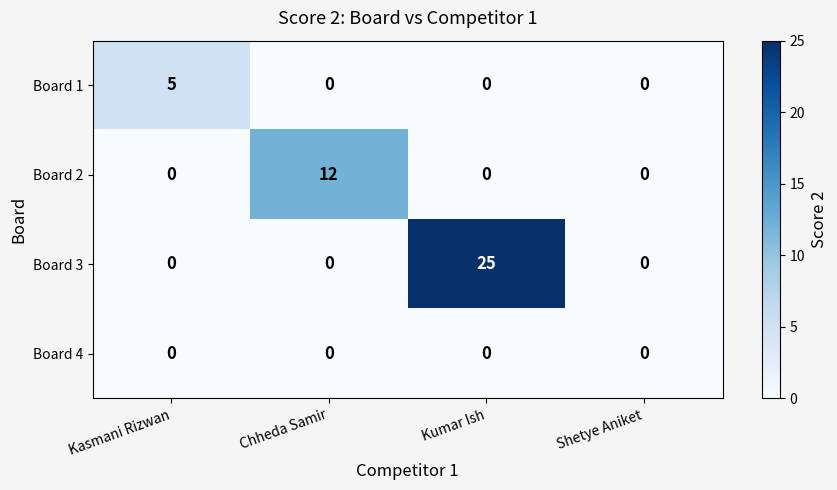

Count the Board 3 values in the range 0 to 25.

4